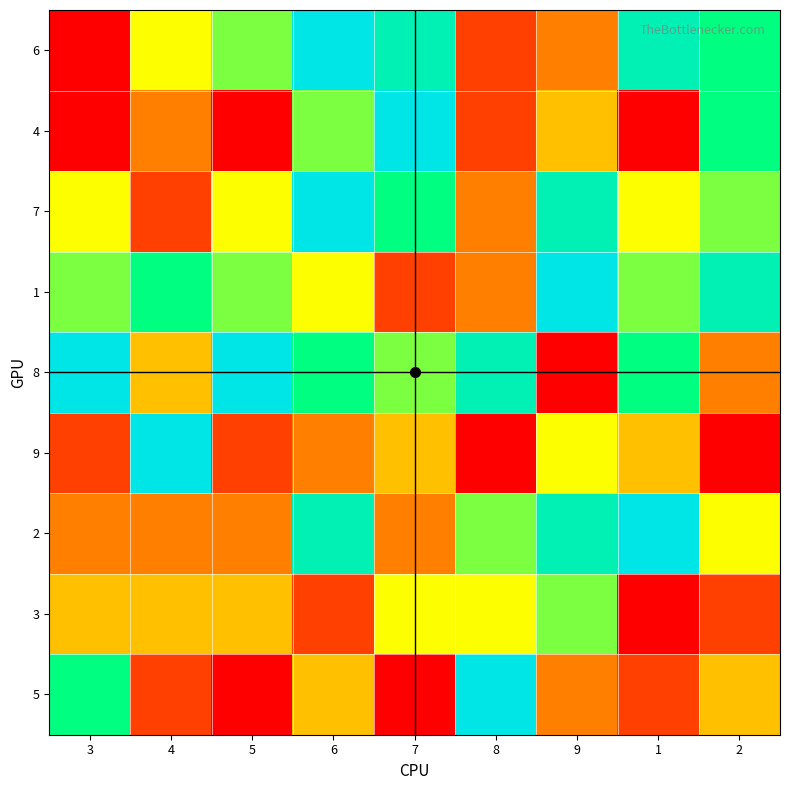

At which category is the sum across all series the highest?

6